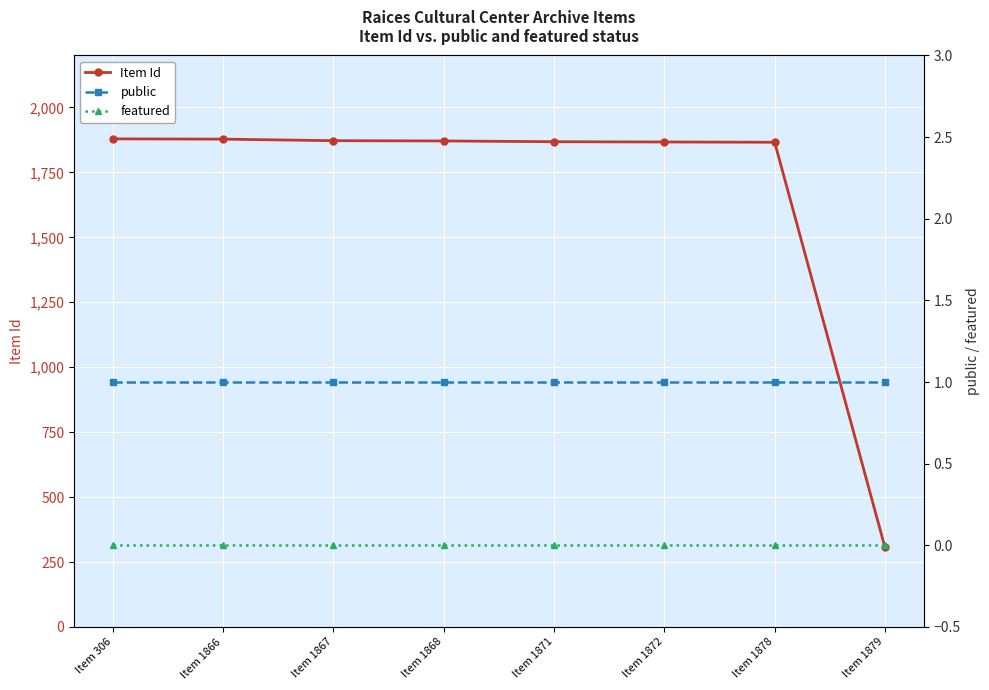

What is the difference between the maximum and second lowest values in the Item Id series?

13